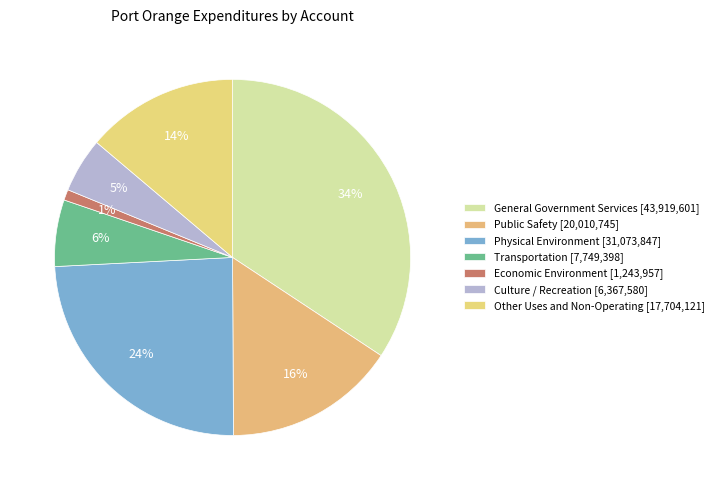

Count the number of slices in the pie.

7